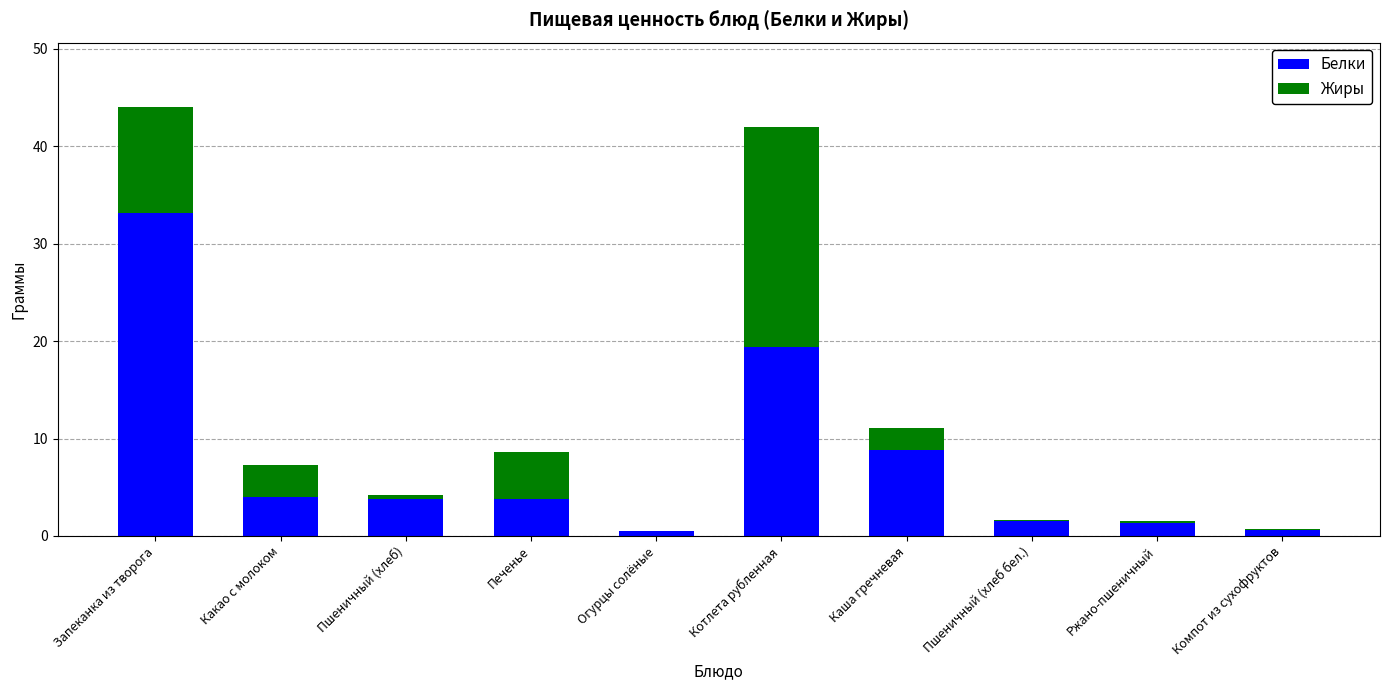

Are the bars horizontal?

No